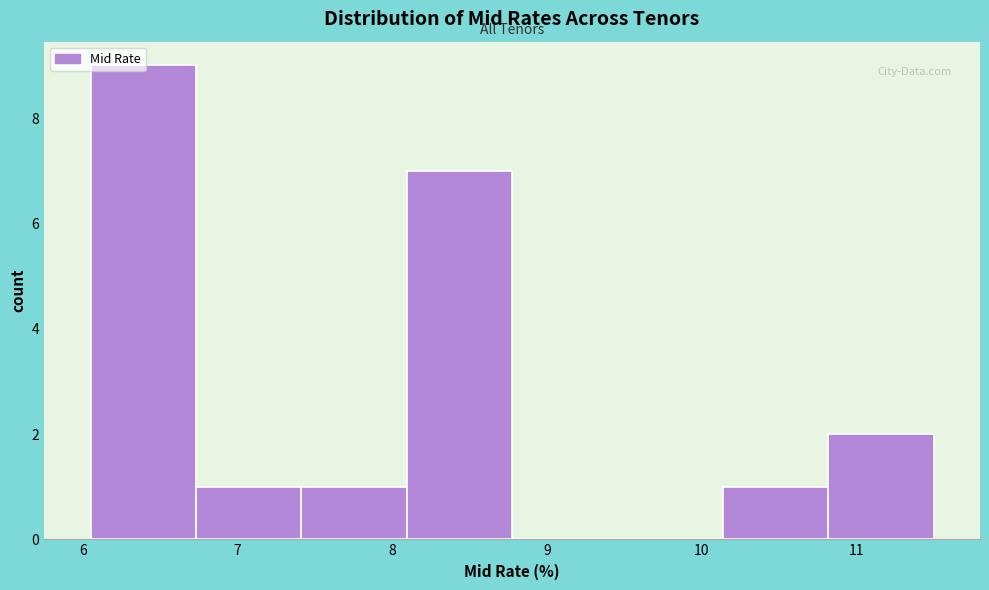

What is the height of the bar covering 10.1 to 10.8 on the x-axis? Neither the bar edges nor the heights are printed on the chart, so give them approximately, as read against the axes.

1